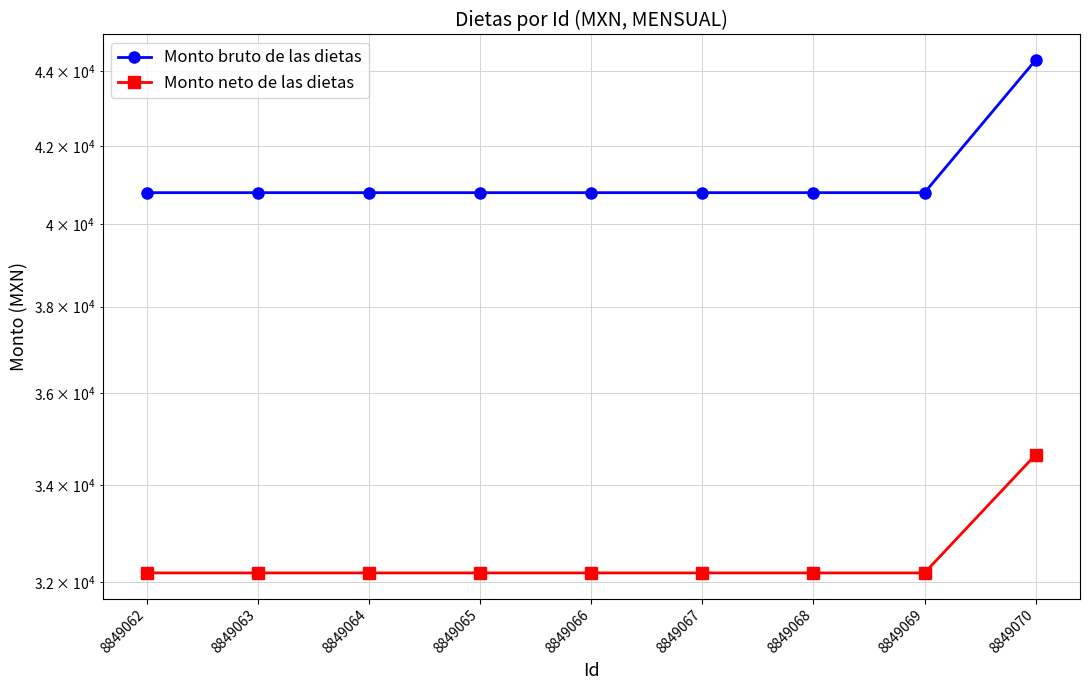

Is it true that Monto bruto de las dietas equals 14563 at 8849069?

False